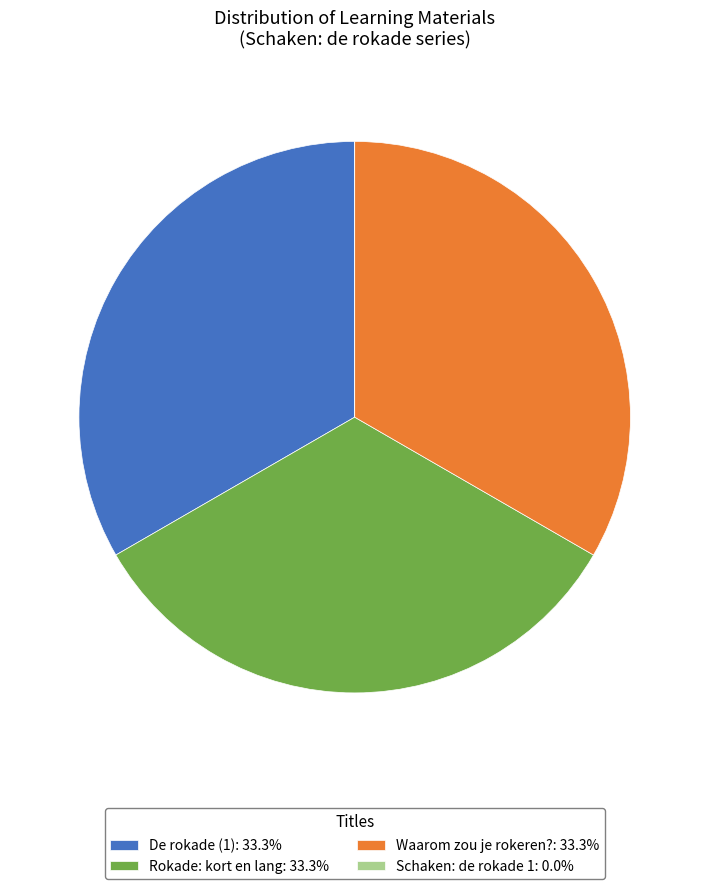

Is there a majority slice in this chart?

No